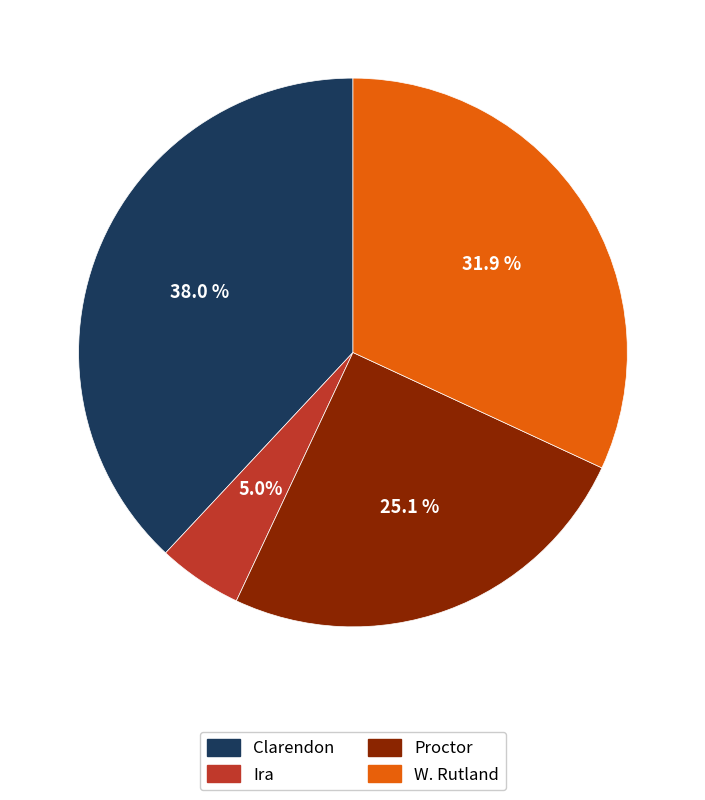

What percentage is the Ira slice, to the nearest percent?

5%